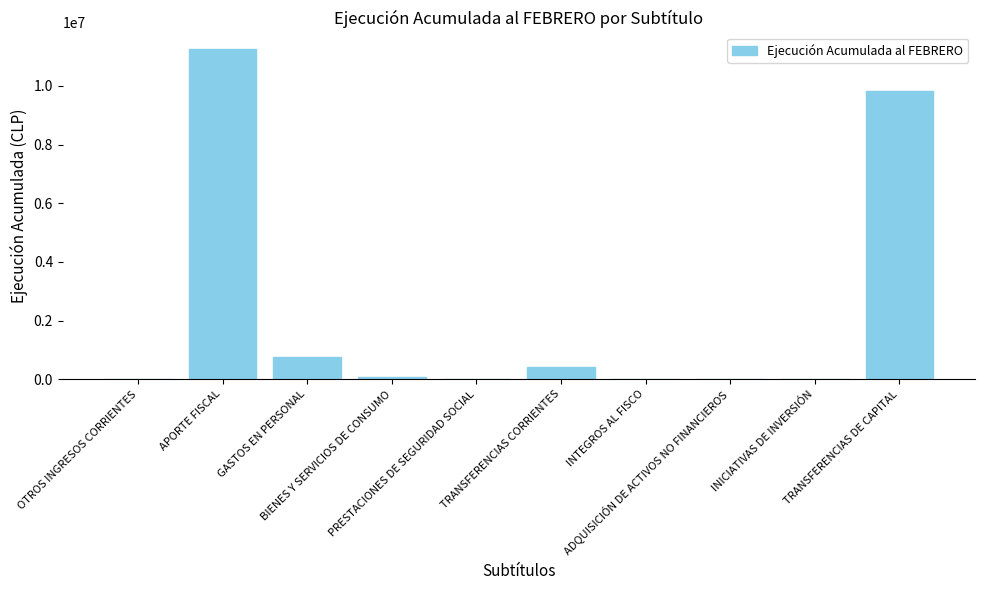

Where is the data nearest to the value 5624705?

TRANSFERENCIAS DE CAPITAL